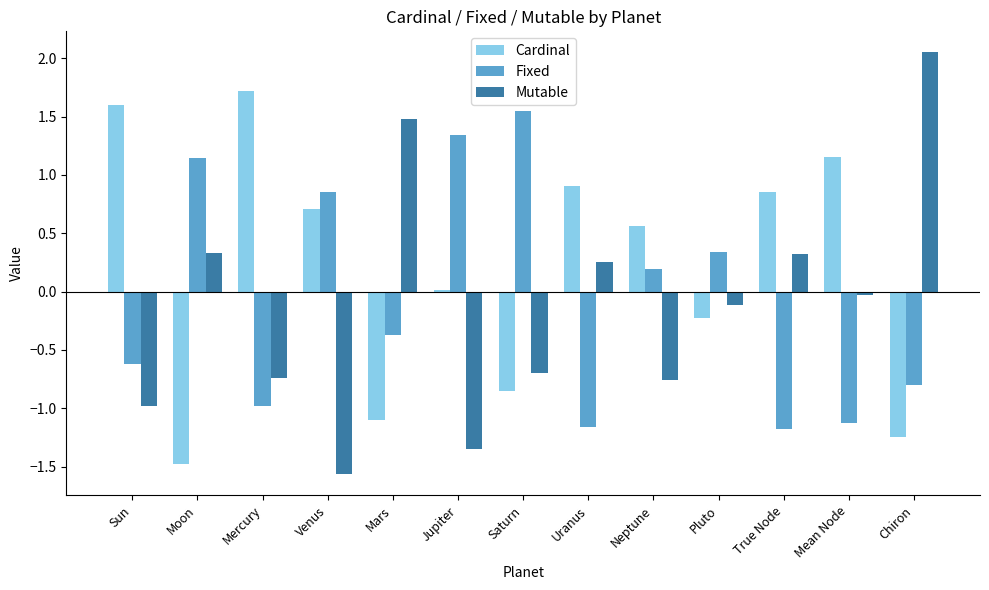

Does the chart contain stacked bars?

No